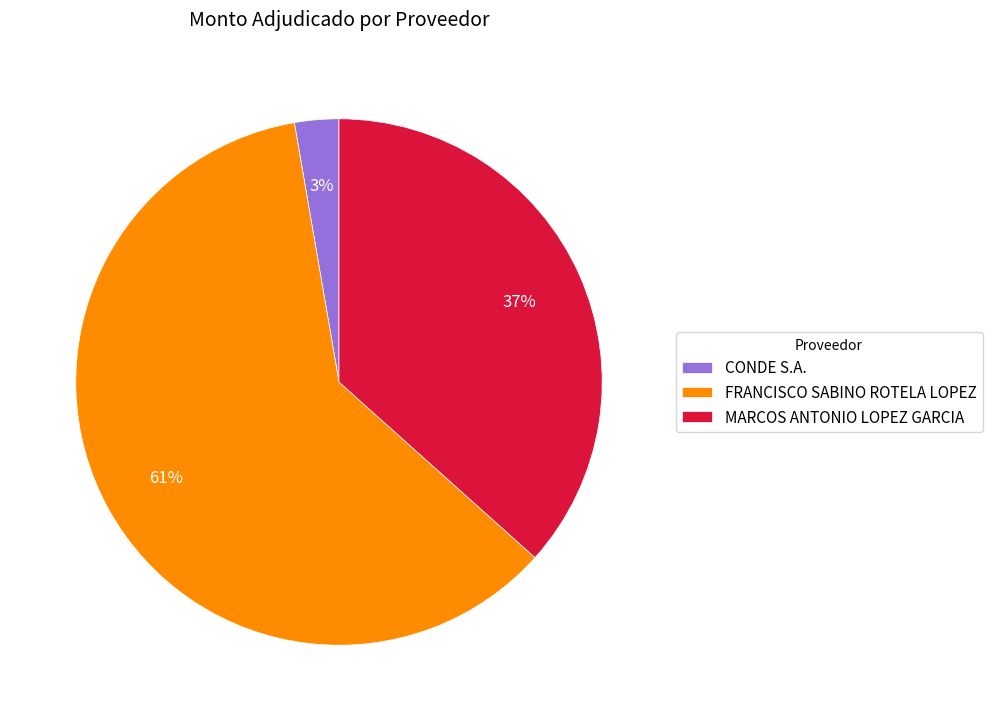

To the nearest percent, what is the combined percentage of MARCOS ANTONIO LOPEZ GARCIA and FRANCISCO SABINO ROTELA LOPEZ?

97%